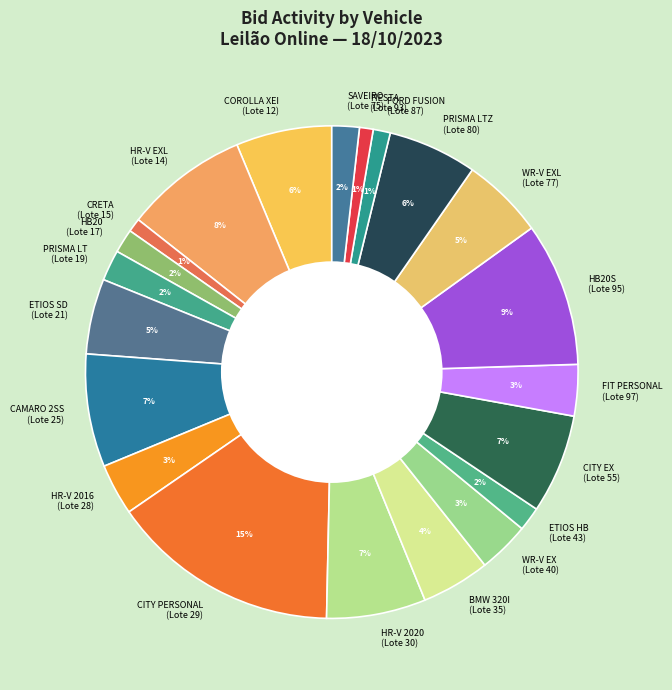

How many segments does this pie chart have?

21